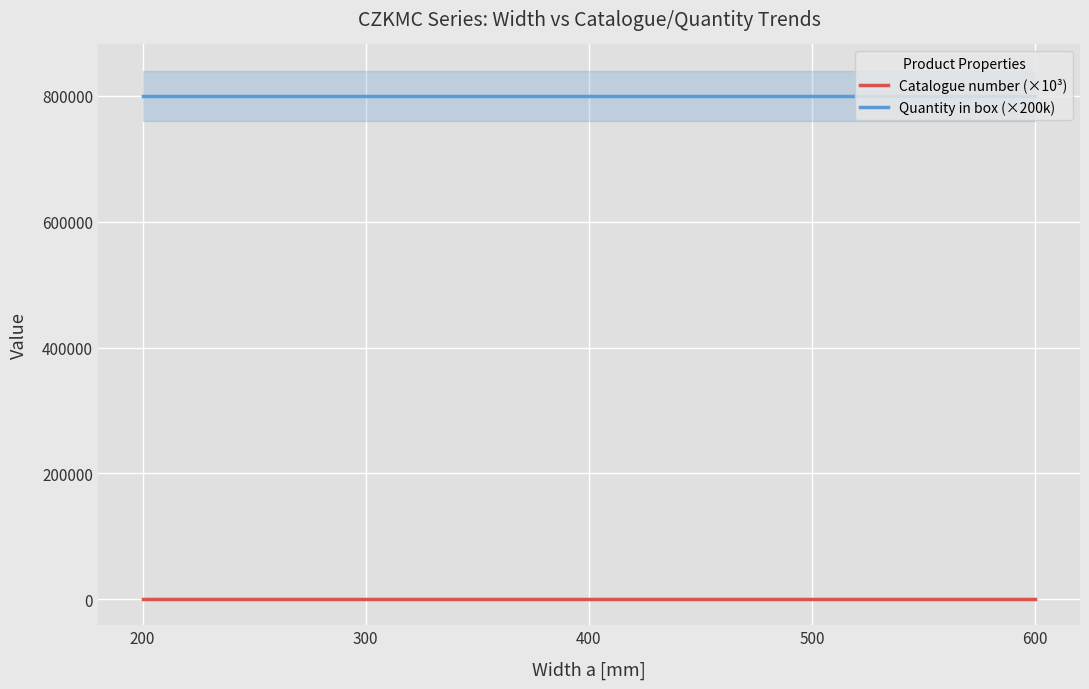

How many categories are shown in the chart?

5